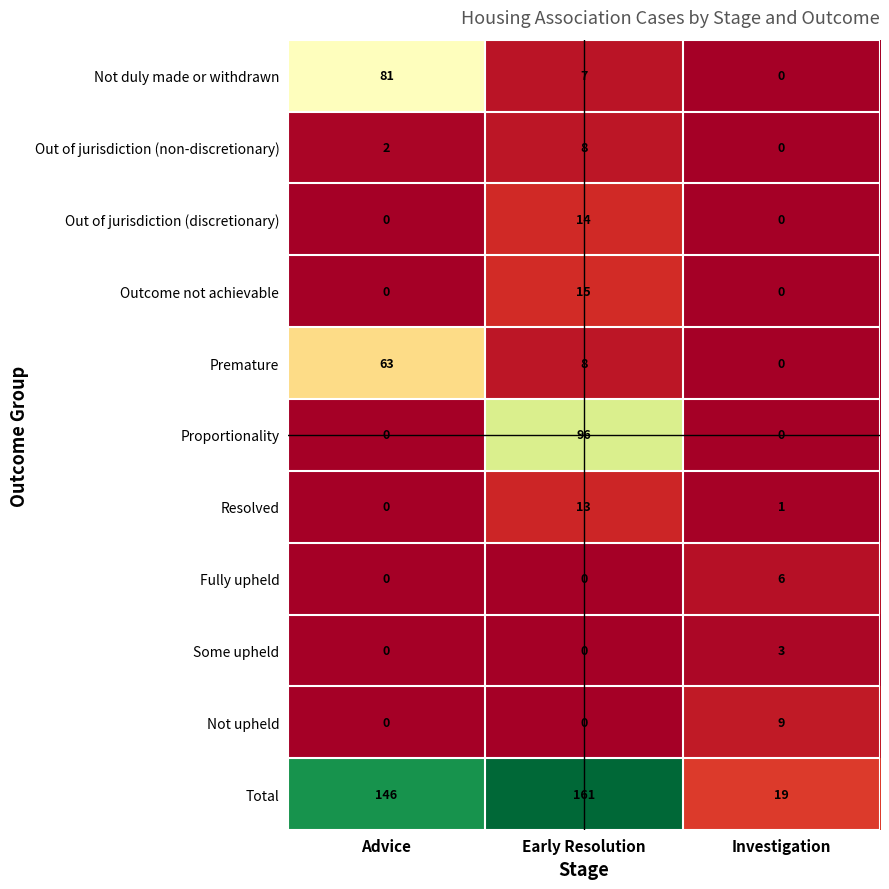

Read the Out of jurisdiction (discretionary) value at Early Resolution, to the nearest 10.

10